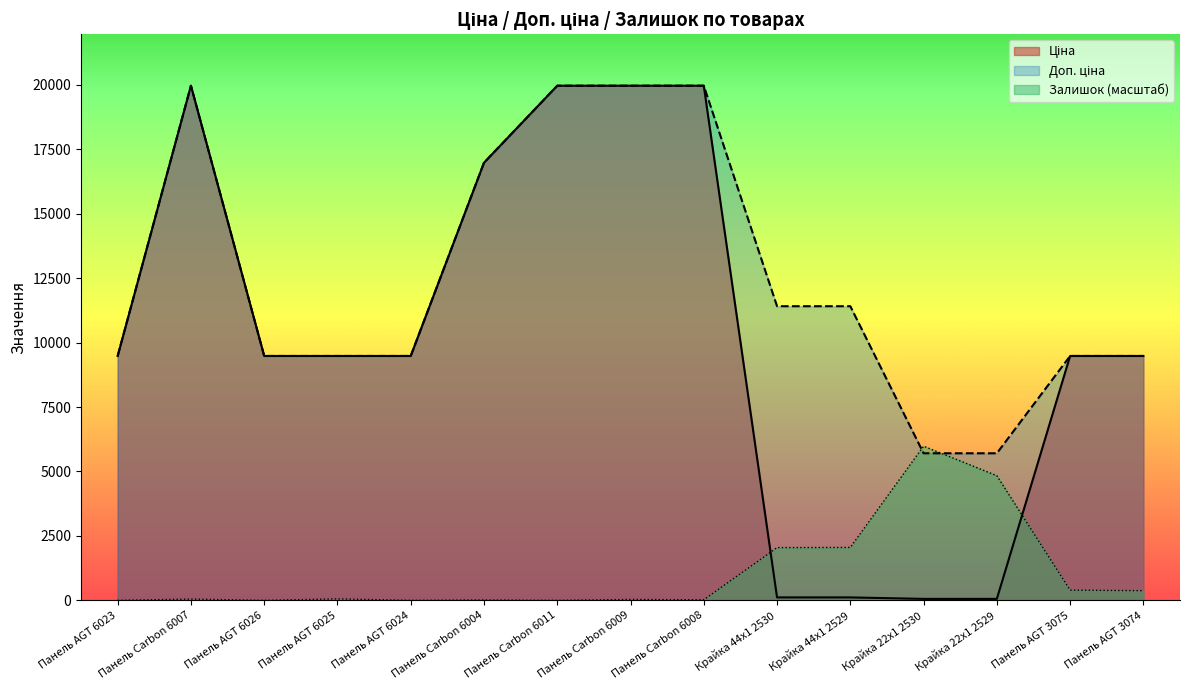

What is the maximum value for Залишок?

5982.2